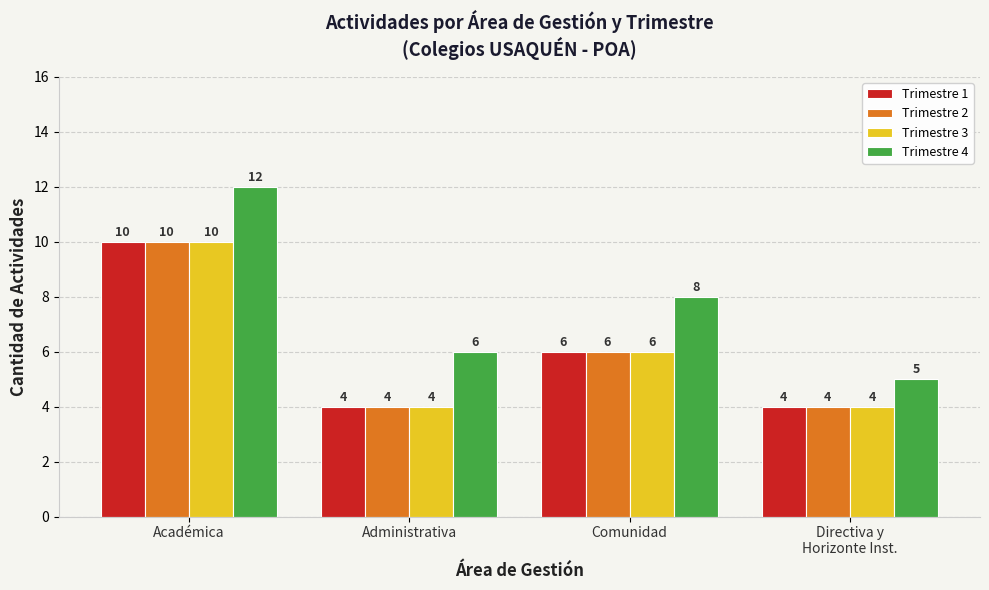

Which series has the largest total across all categories?

Trimestre 4